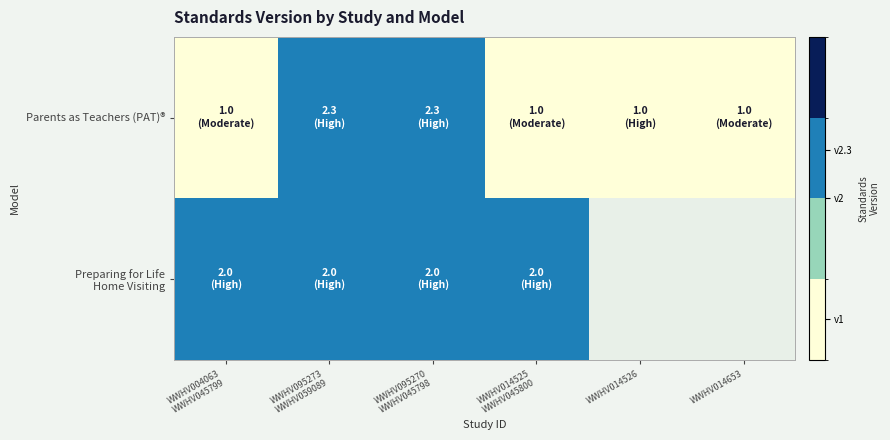

Is the value of Parents as Teachers (PAT)® at WWHV014526 greater than the value of Preparing for Life Home Visiting at WWHV014525 WWHV045800?

No